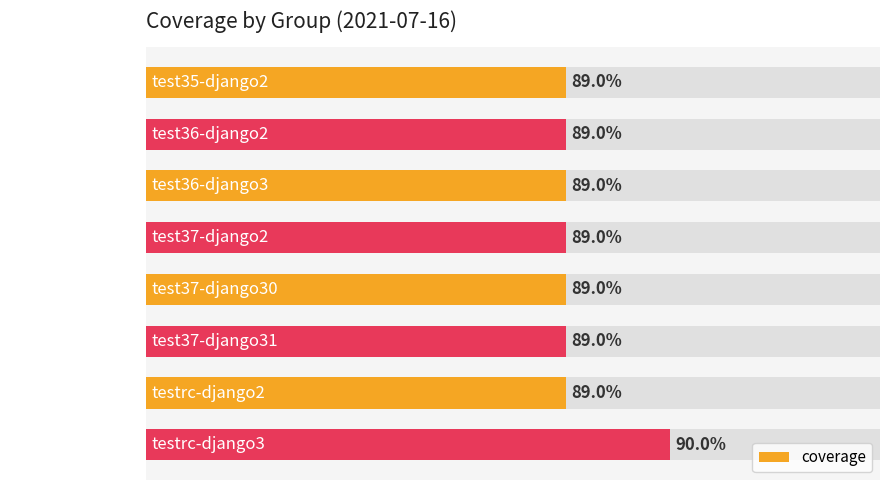

Reading left to right, transcribe all the data shown in this chart.

89	89	89	89	89	89	89	90